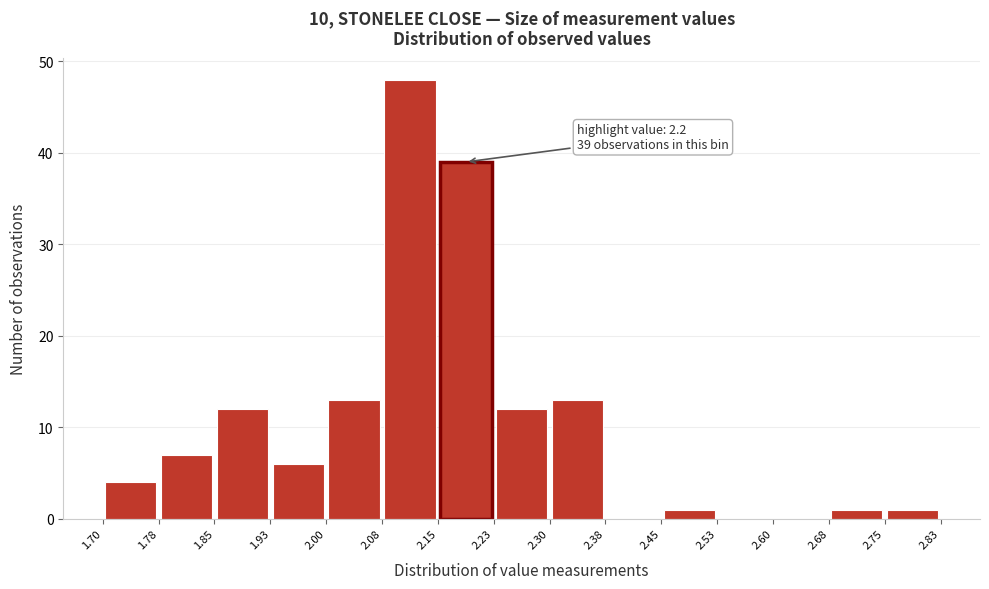

Which range on the x-axis has the tallest bar?

2.08 to 2.15